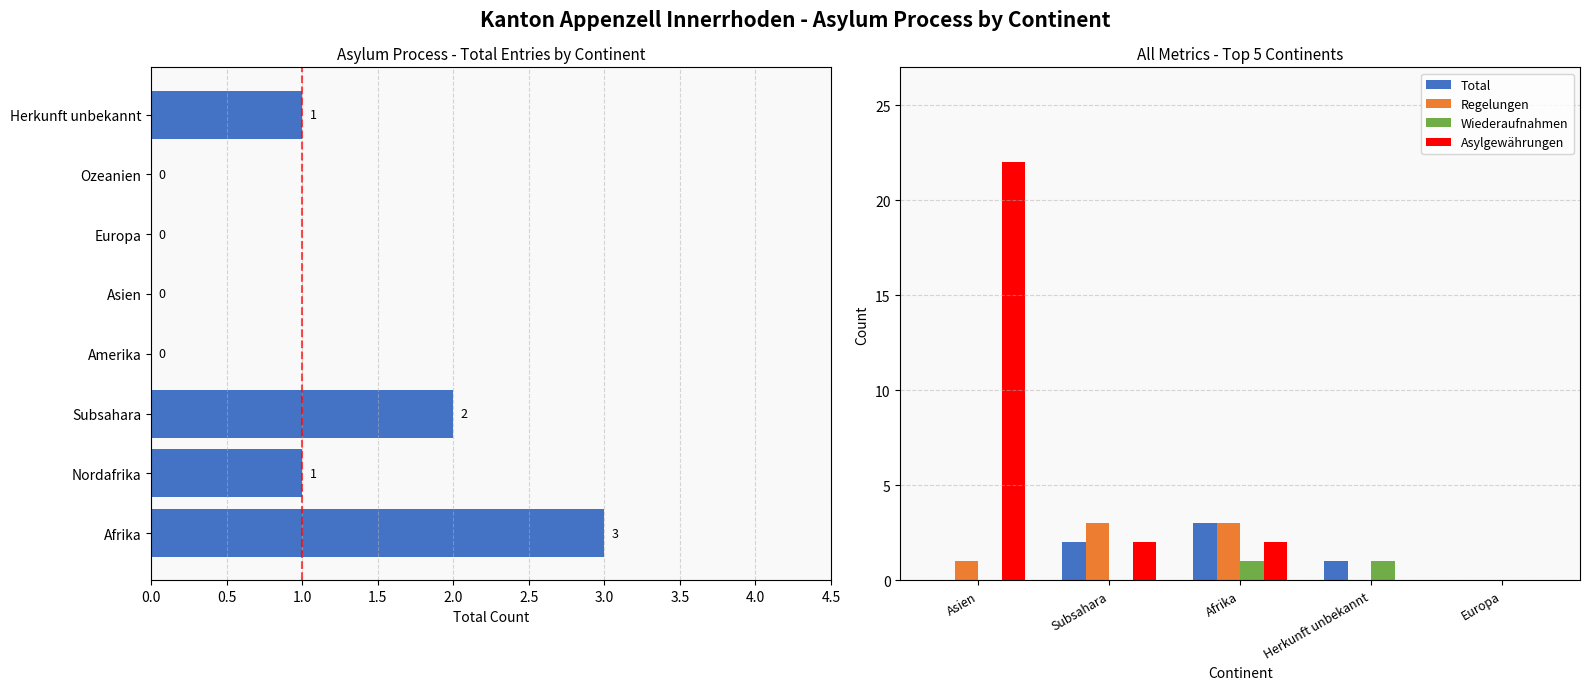

Is it true that Regelungen equals 3 at Afrika?

True